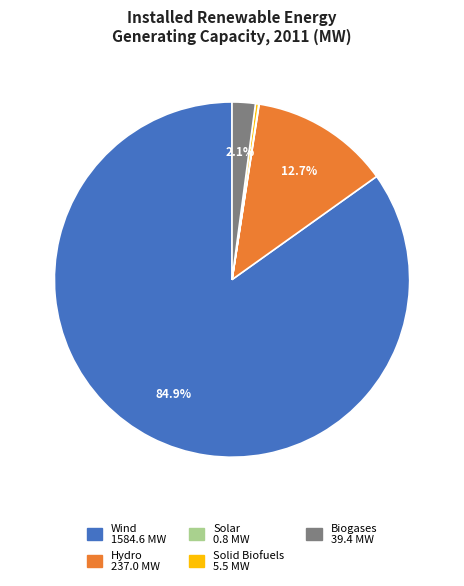

Is there a majority slice in this chart?

Yes